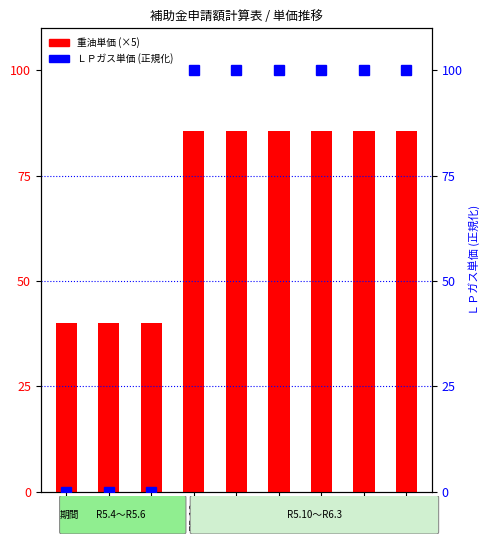

Rank the series at R5.4 from highest to lowest value.

重油単価, ＬＰガス単価